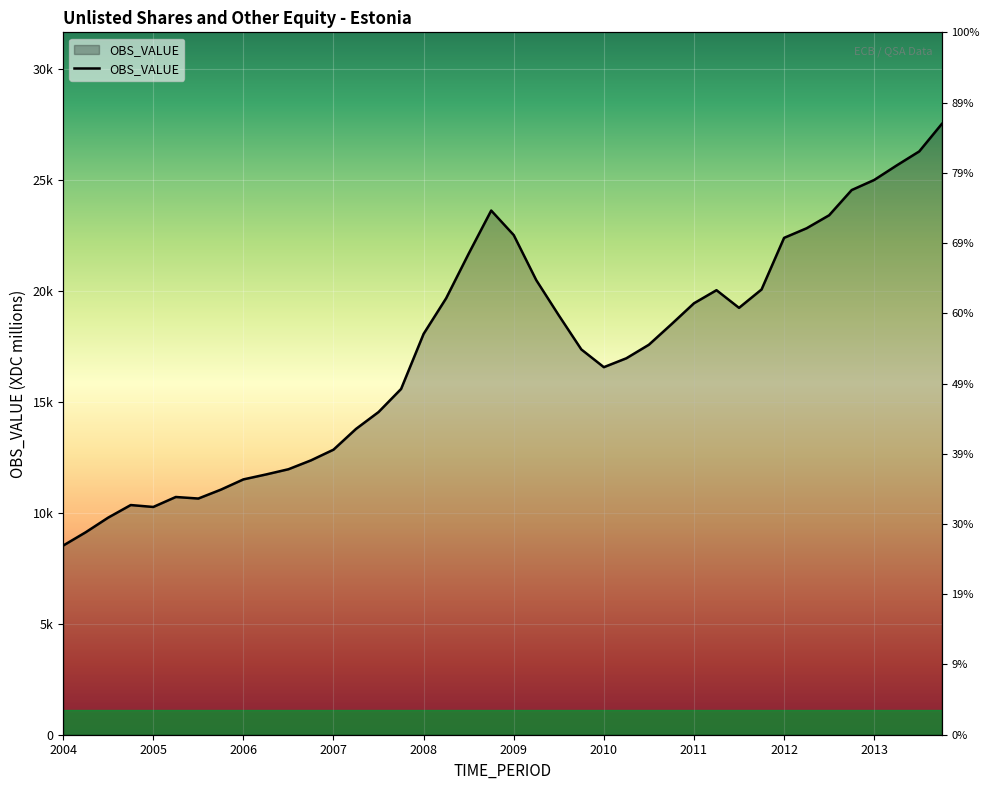

What is the minimum value shown in the chart?

8523.6